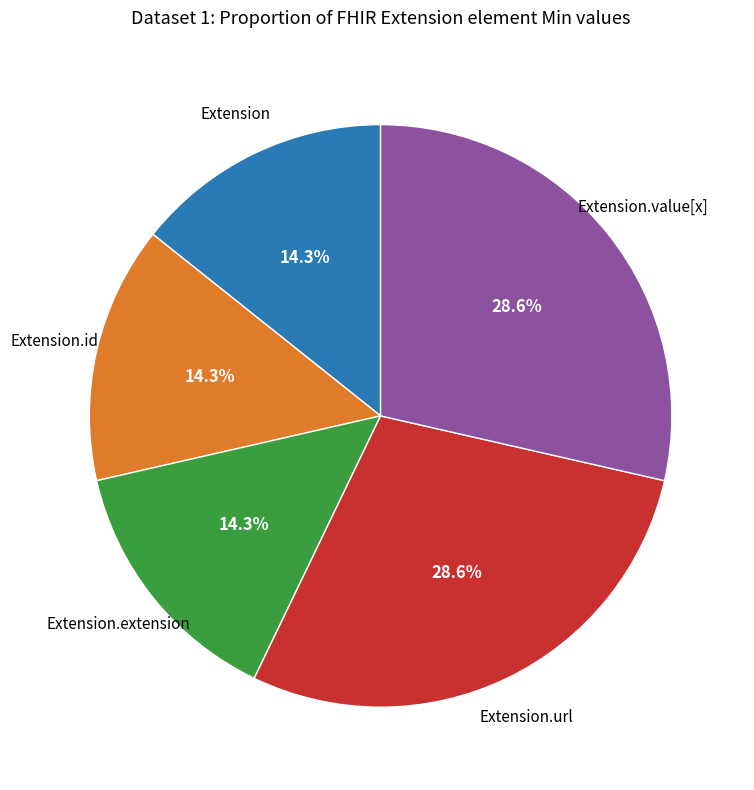

Is there a majority slice in this chart?

No